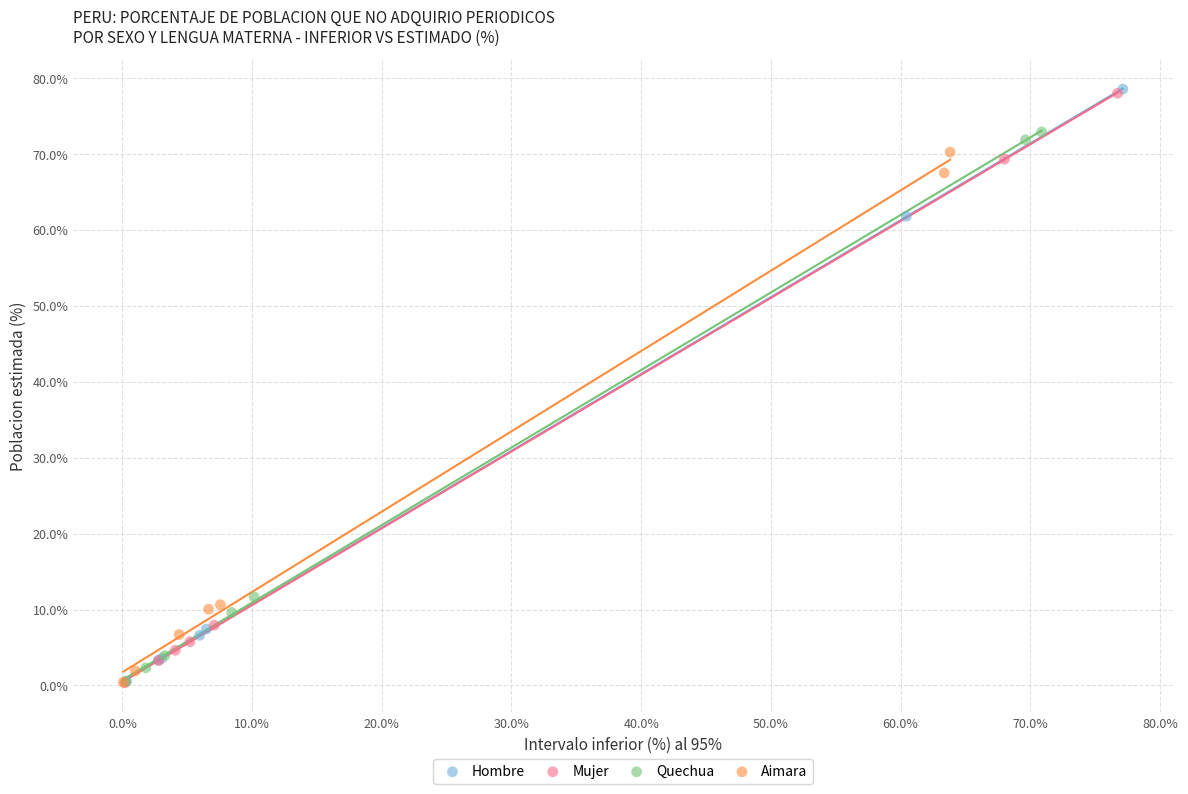

Which series has the widest spread of Y values?

Hombre